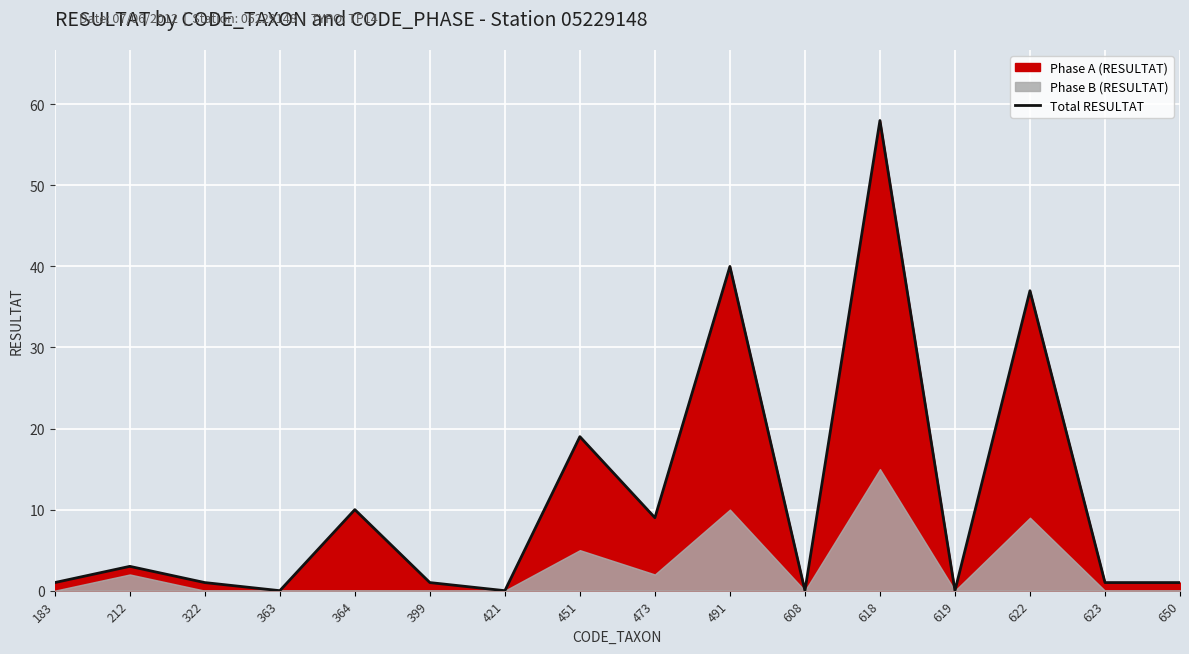

Reading left to right, list all the values displayed in this chart.

1	3	1	0	10	1	0	19	9	40	0	58	0	37	1	1